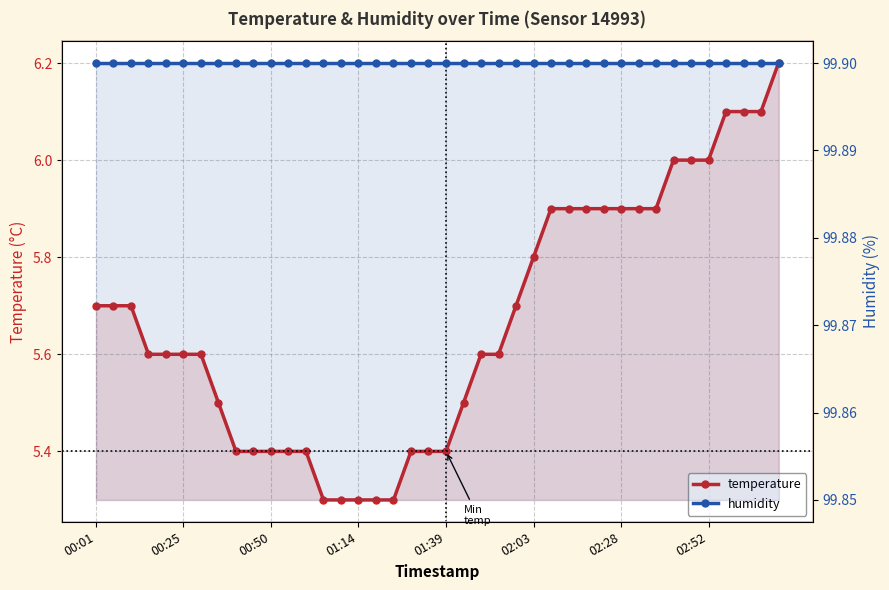

Reading left to right, transcribe all the data shown in this chart.

temperature: 5.7	5.7	5.7	5.6	5.6	5.6	5.6	5.5	5.4	5.4	5.4	5.4	5.4	5.3	5.3	5.3	5.3	5.3	5.4	5.4	5.4	5.5	5.6	5.6	5.7	5.8	5.9	5.9	5.9	5.9	5.9	5.9	5.9	6.0	6.0	6.0	6.1	6.1	6.1	6.2
humidity: 99.9	99.9	99.9	99.9	99.9	99.9	99.9	99.9	99.9	99.9	99.9	99.9	99.9	99.9	99.9	99.9	99.9	99.9	99.9	99.9	99.9	99.9	99.9	99.9	99.9	99.9	99.9	99.9	99.9	99.9	99.9	99.9	99.9	99.9	99.9	99.9	99.9	99.9	99.9	99.9